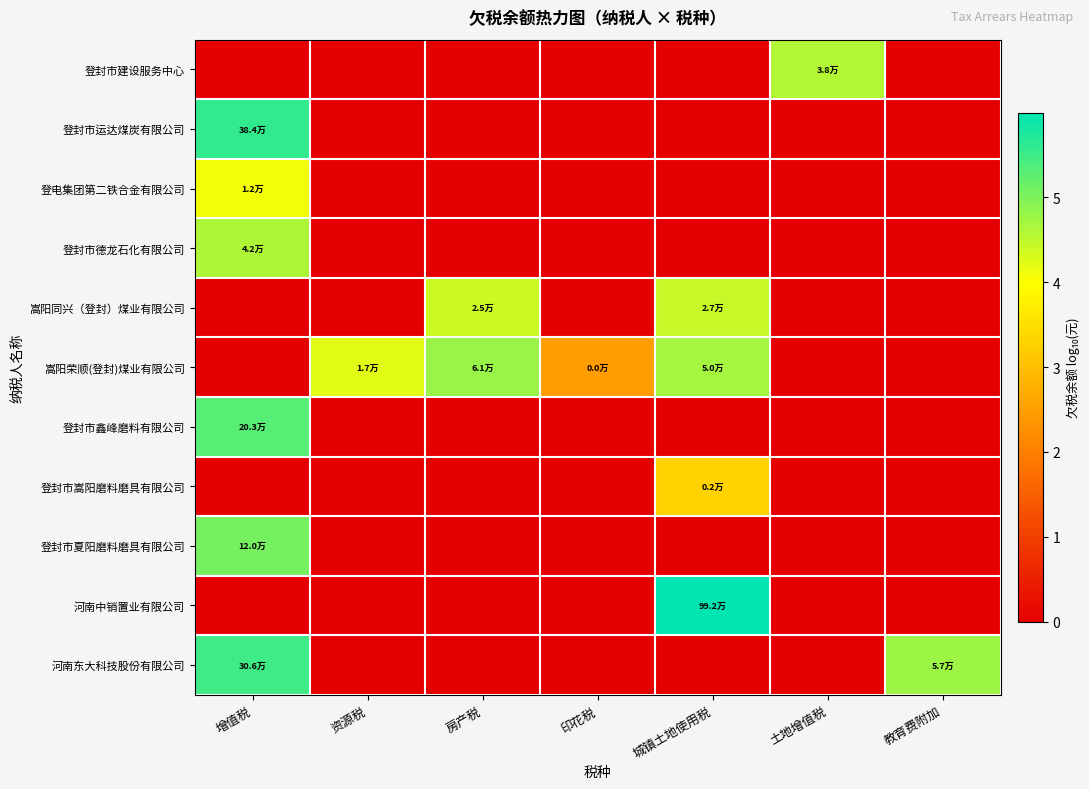

What is the total value across all series at 房产税?

9.2